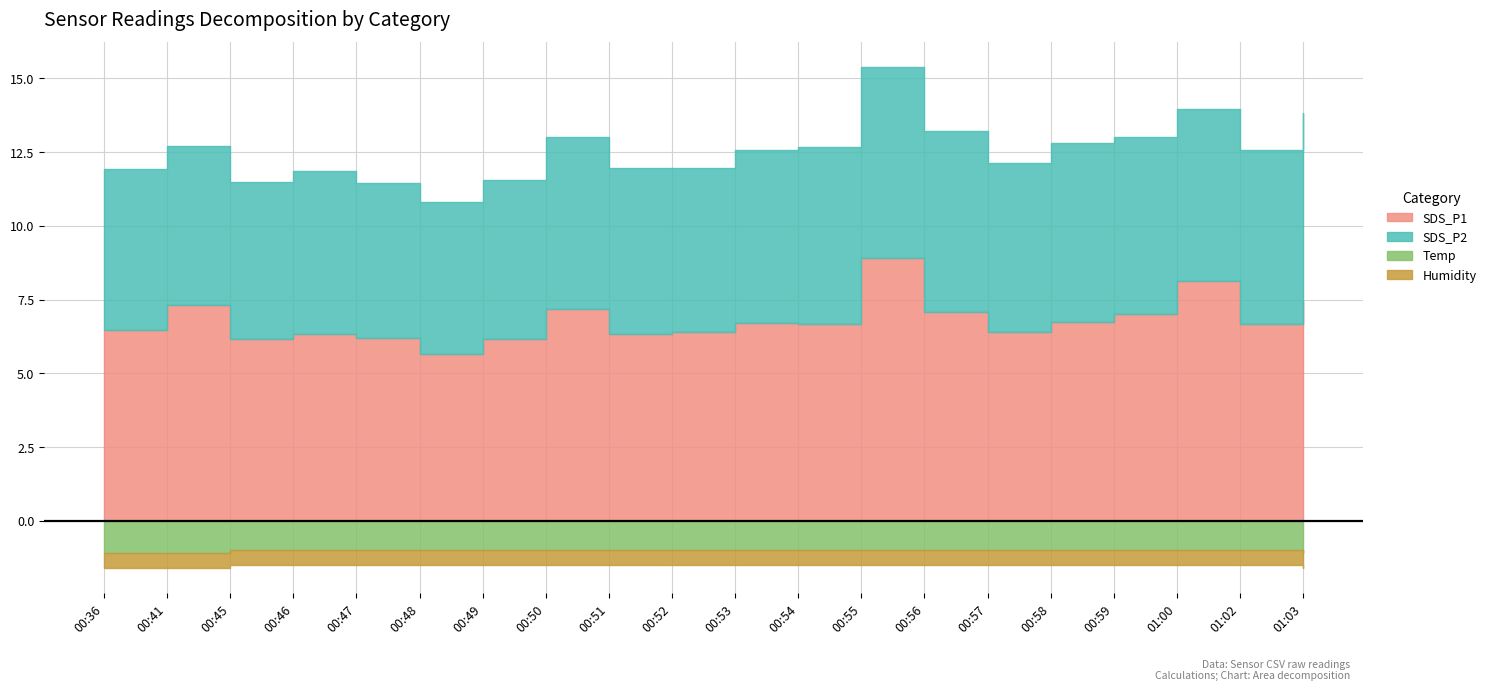

What is the difference between the SDS_P2 values at 00:52 and 01:00?

0.2